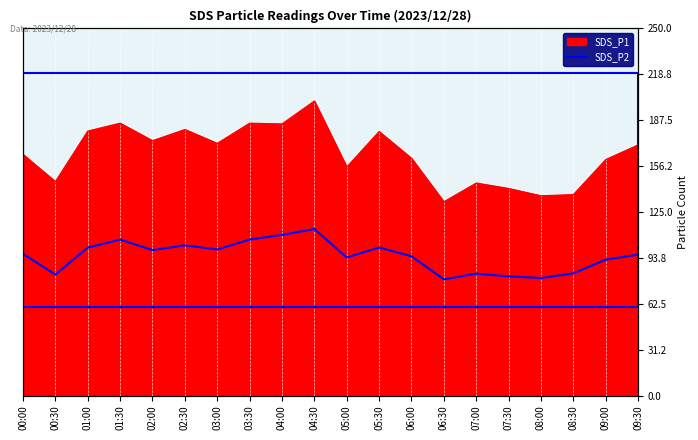

What is the label of the 4th point from the right?

08:00